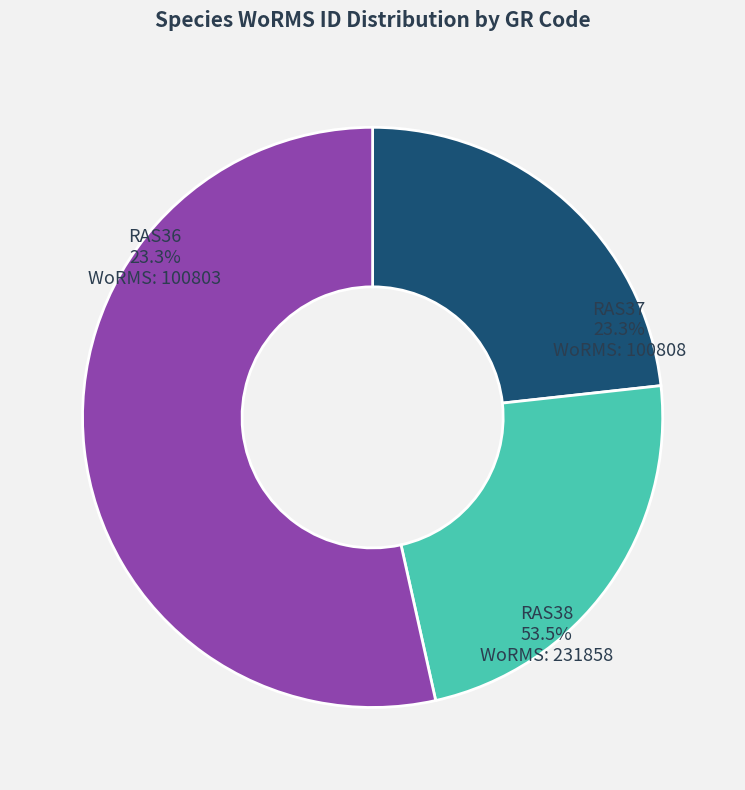

Which has a higher value, RAS37 or RAS36?

RAS37